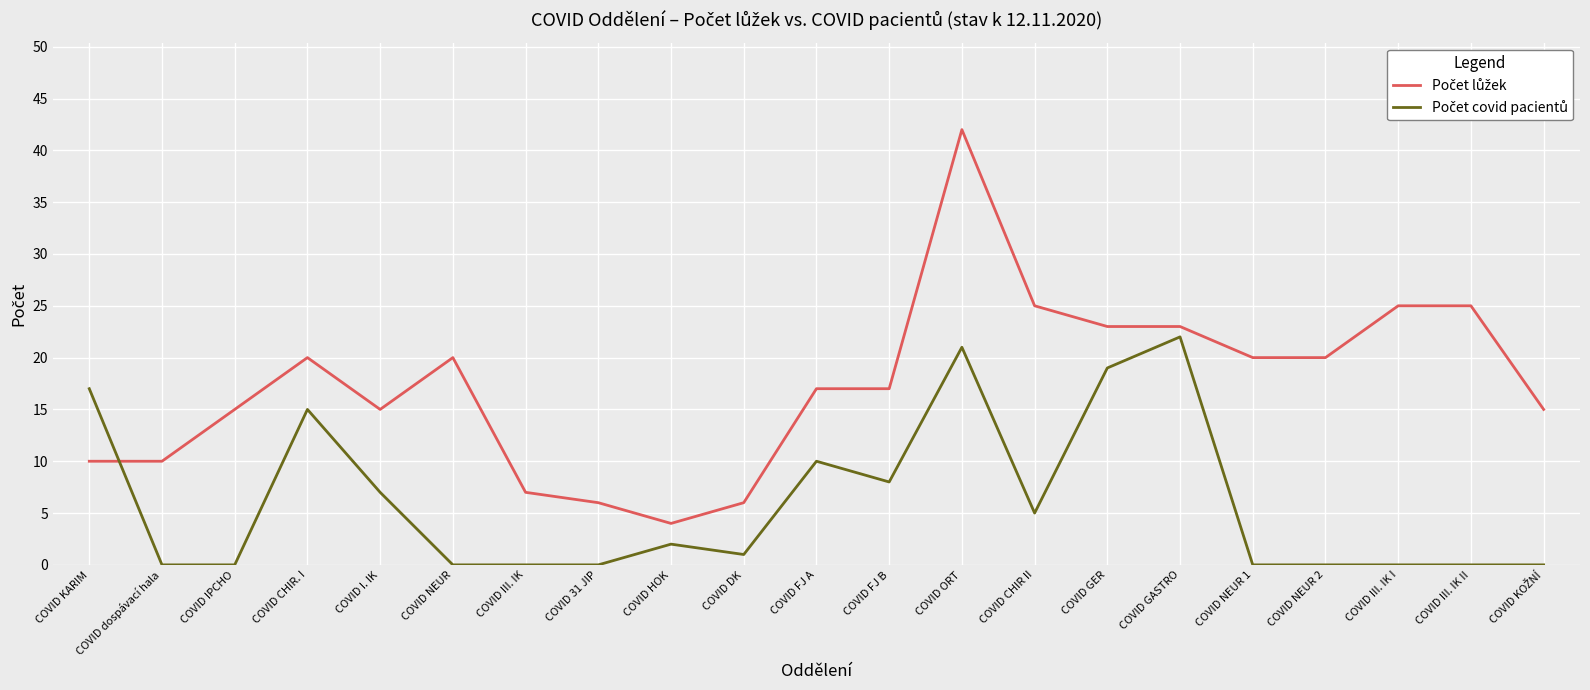

At which category is the sum across all series the highest?

COVID ORT